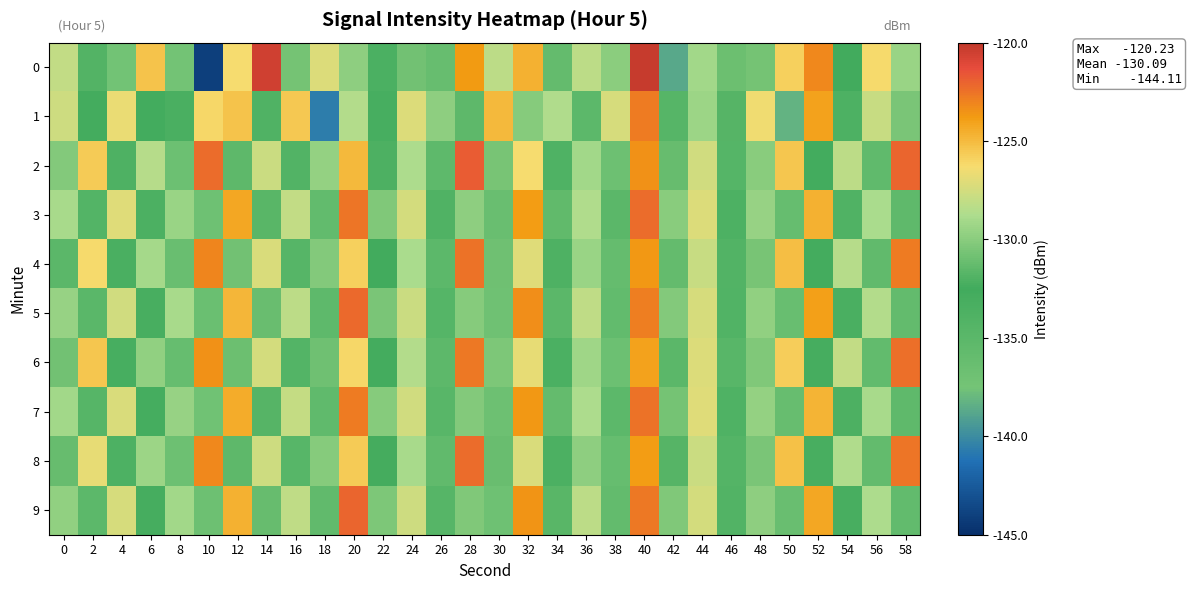

What is the smallest value displayed?

-144.1